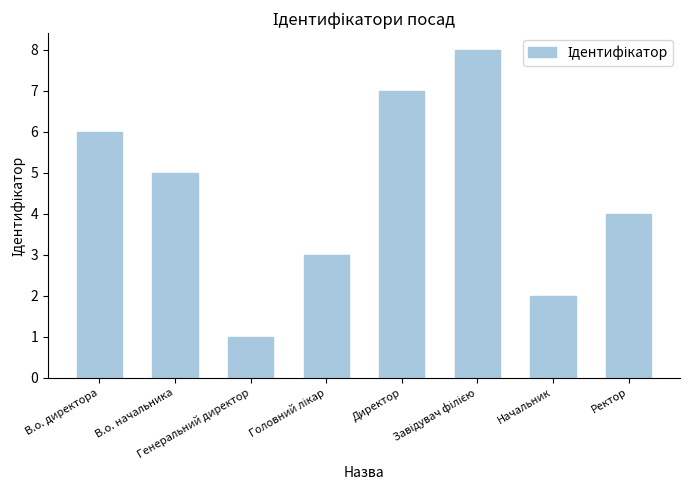

Does the chart contain any negative values?

No